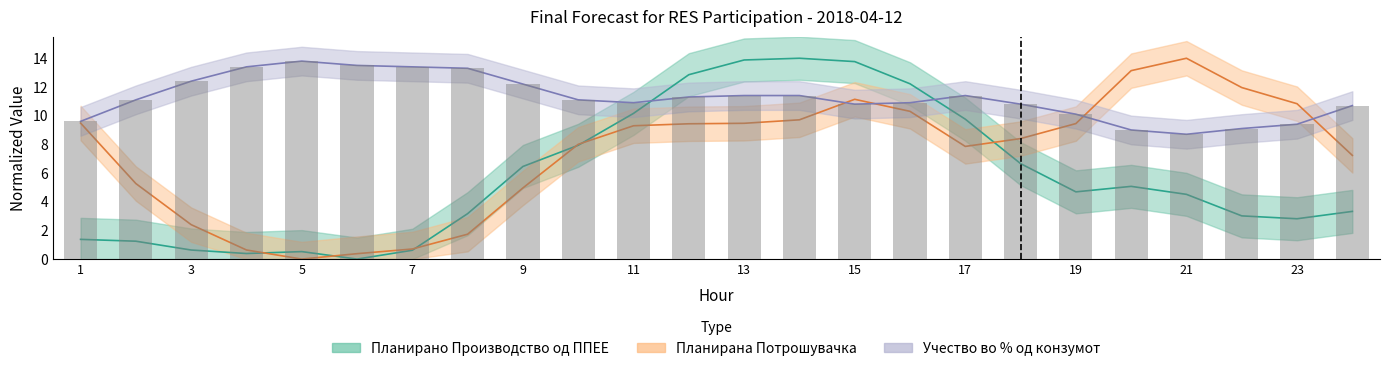

Is the value of Планирано Производство од ППЕЕ at 17 greater than the value of Планирана Потрошувачка at 9?

Yes